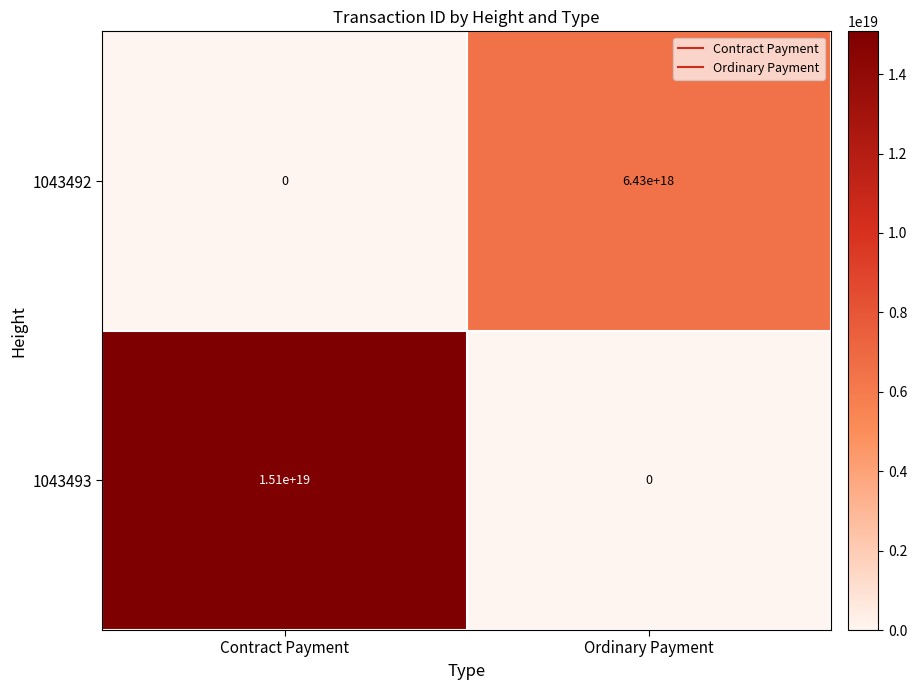

Is the value of 1043492 at Ordinary Payment greater than the value of 1043493 at Contract Payment?

No